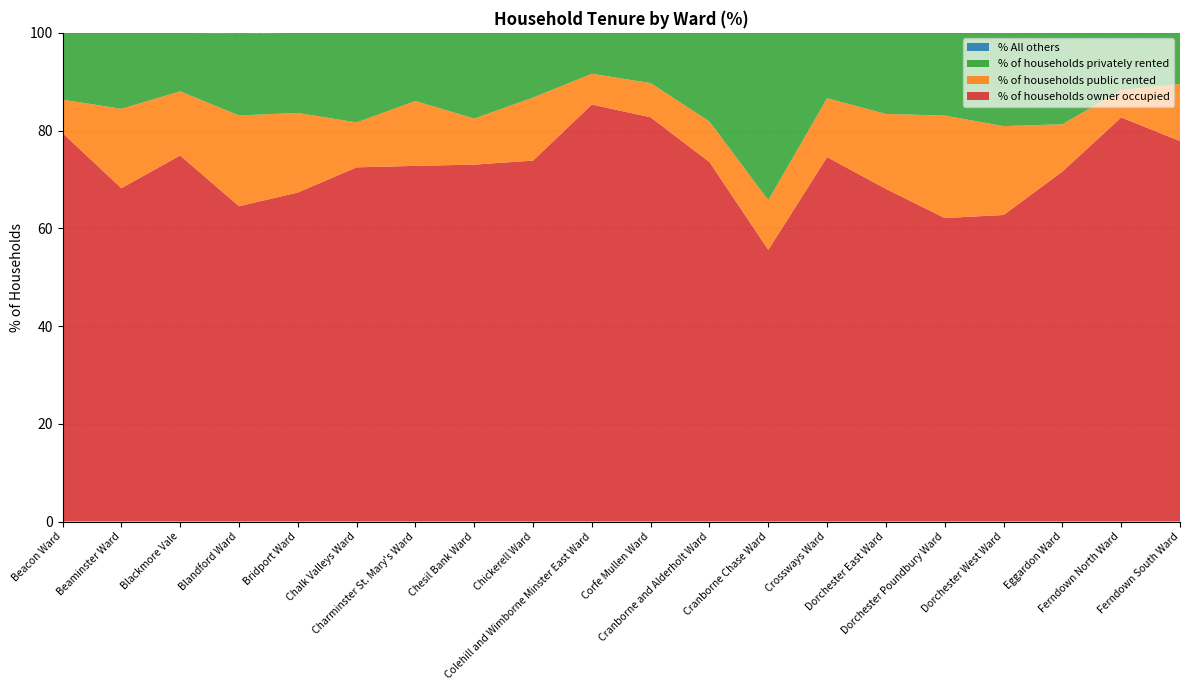

Reading left to right, list all the values displayed in this chart.

% of households owner occupied: 79.5	68.2	74.9	64.5	67.3	72.5	72.8	73.0	73.9	85.3	82.7	73.6	55.6	74.6	68.1	62.1	62.7	71.6	82.7	77.9
% of households public rented: 6.8	16.2	13.1	18.6	16.3	9.2	13.3	9.4	12.9	6.3	7.0	8.3	10.2	12.0	15.3	21.0	18.2	9.7	5.6	11.7
% of households privately rented: 13.7	15.6	12.0	16.7	16.4	18.3	13.9	17.5	13.2	8.3	10.3	18.1	34.2	13.4	16.6	16.9	19.0	18.7	11.7	10.5
% All others: 0.0	0.0	0.0	0.2	0.0	0.0	0.0	0.0	0.0	0.0	0.0	0.0	0.0	0.0	0.0	0.0	0.0	0.0	0.0	0.0